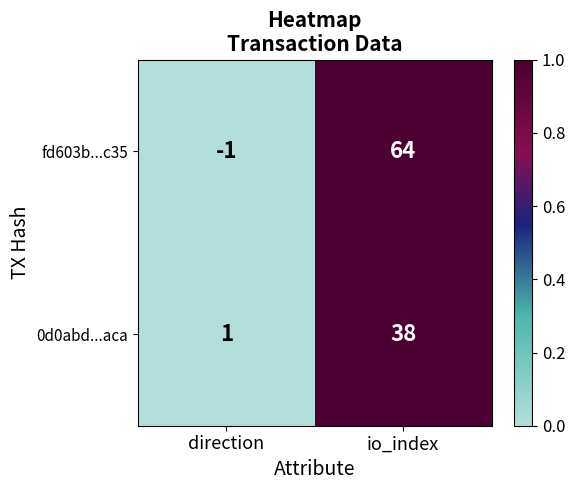

Is it true that 0d0abd...aca equals 1 at direction?

True